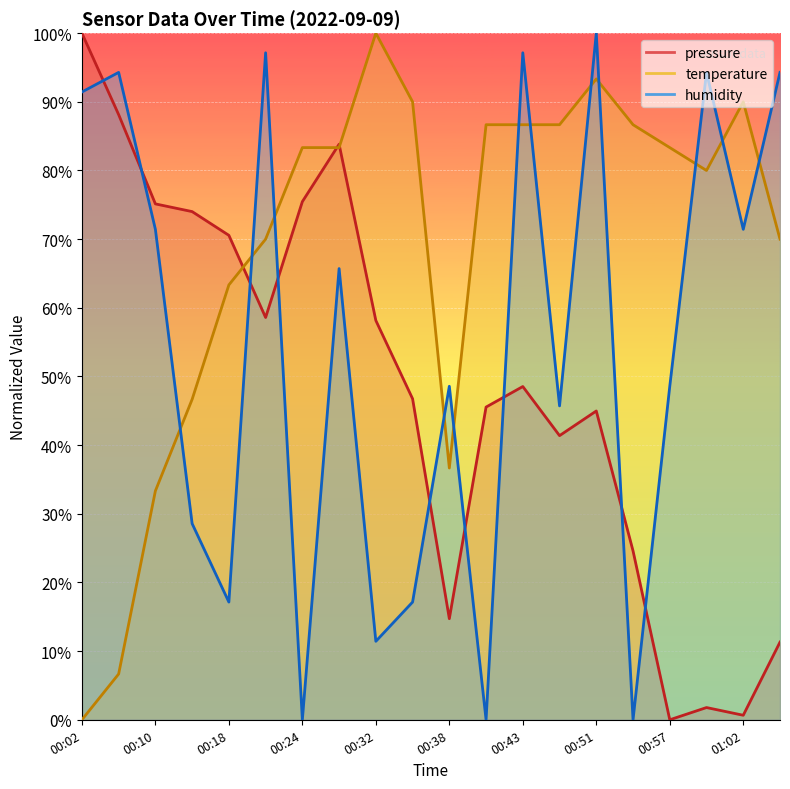

What is the average value of the humidity series?

54.7